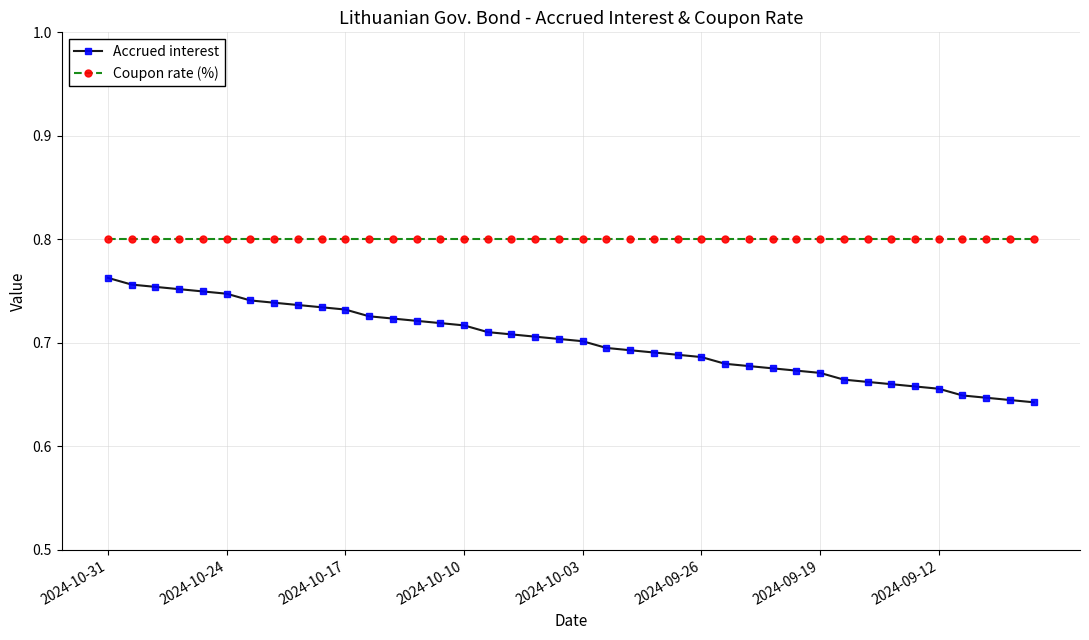

How many lines are shown in the chart?

2